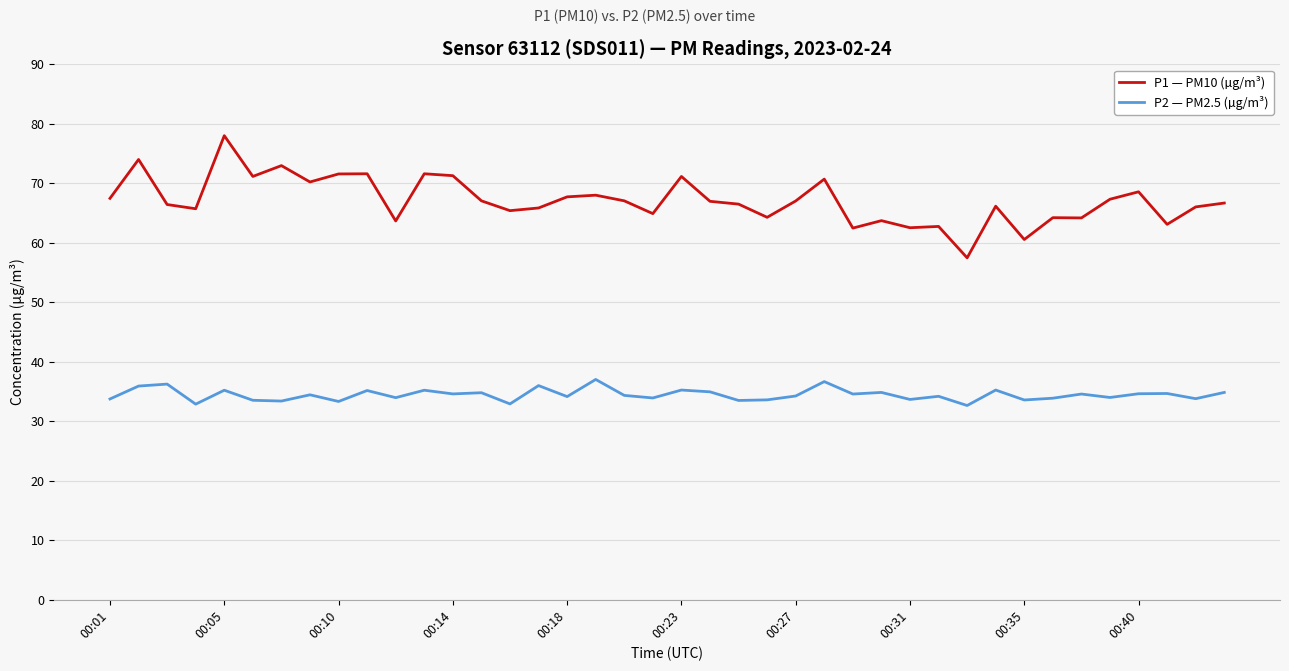

List the series in order of their peak value, highest first.

P1 — PM10 (µg/m³), P2 — PM2.5 (µg/m³)